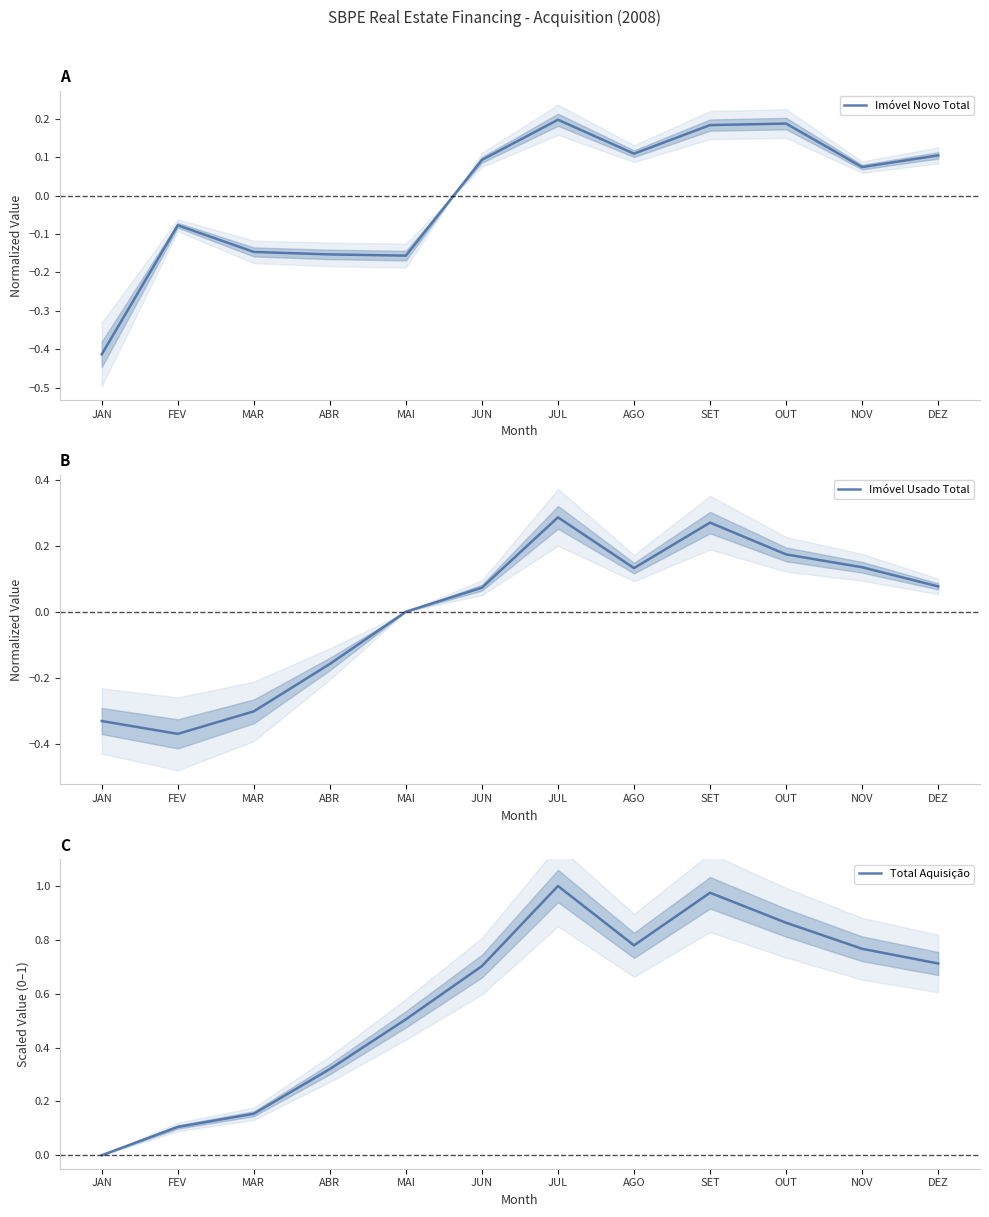

Where does the Imóvel Usado Total series first go above 0?

MAI